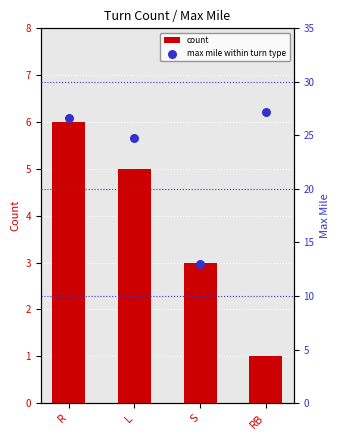

Which series has the largest total across all categories?

max mile within turn type